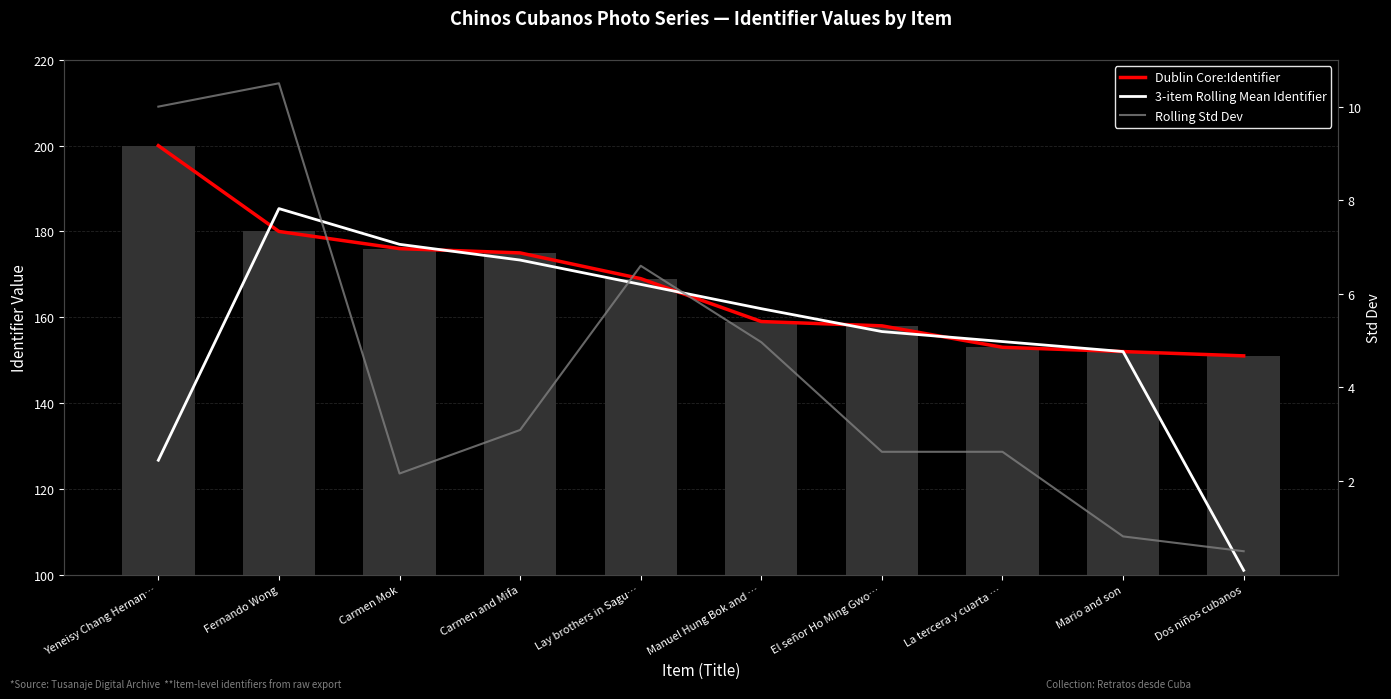

What is the spread (max minus min) of values at La tercera y cuarta …?

151.7